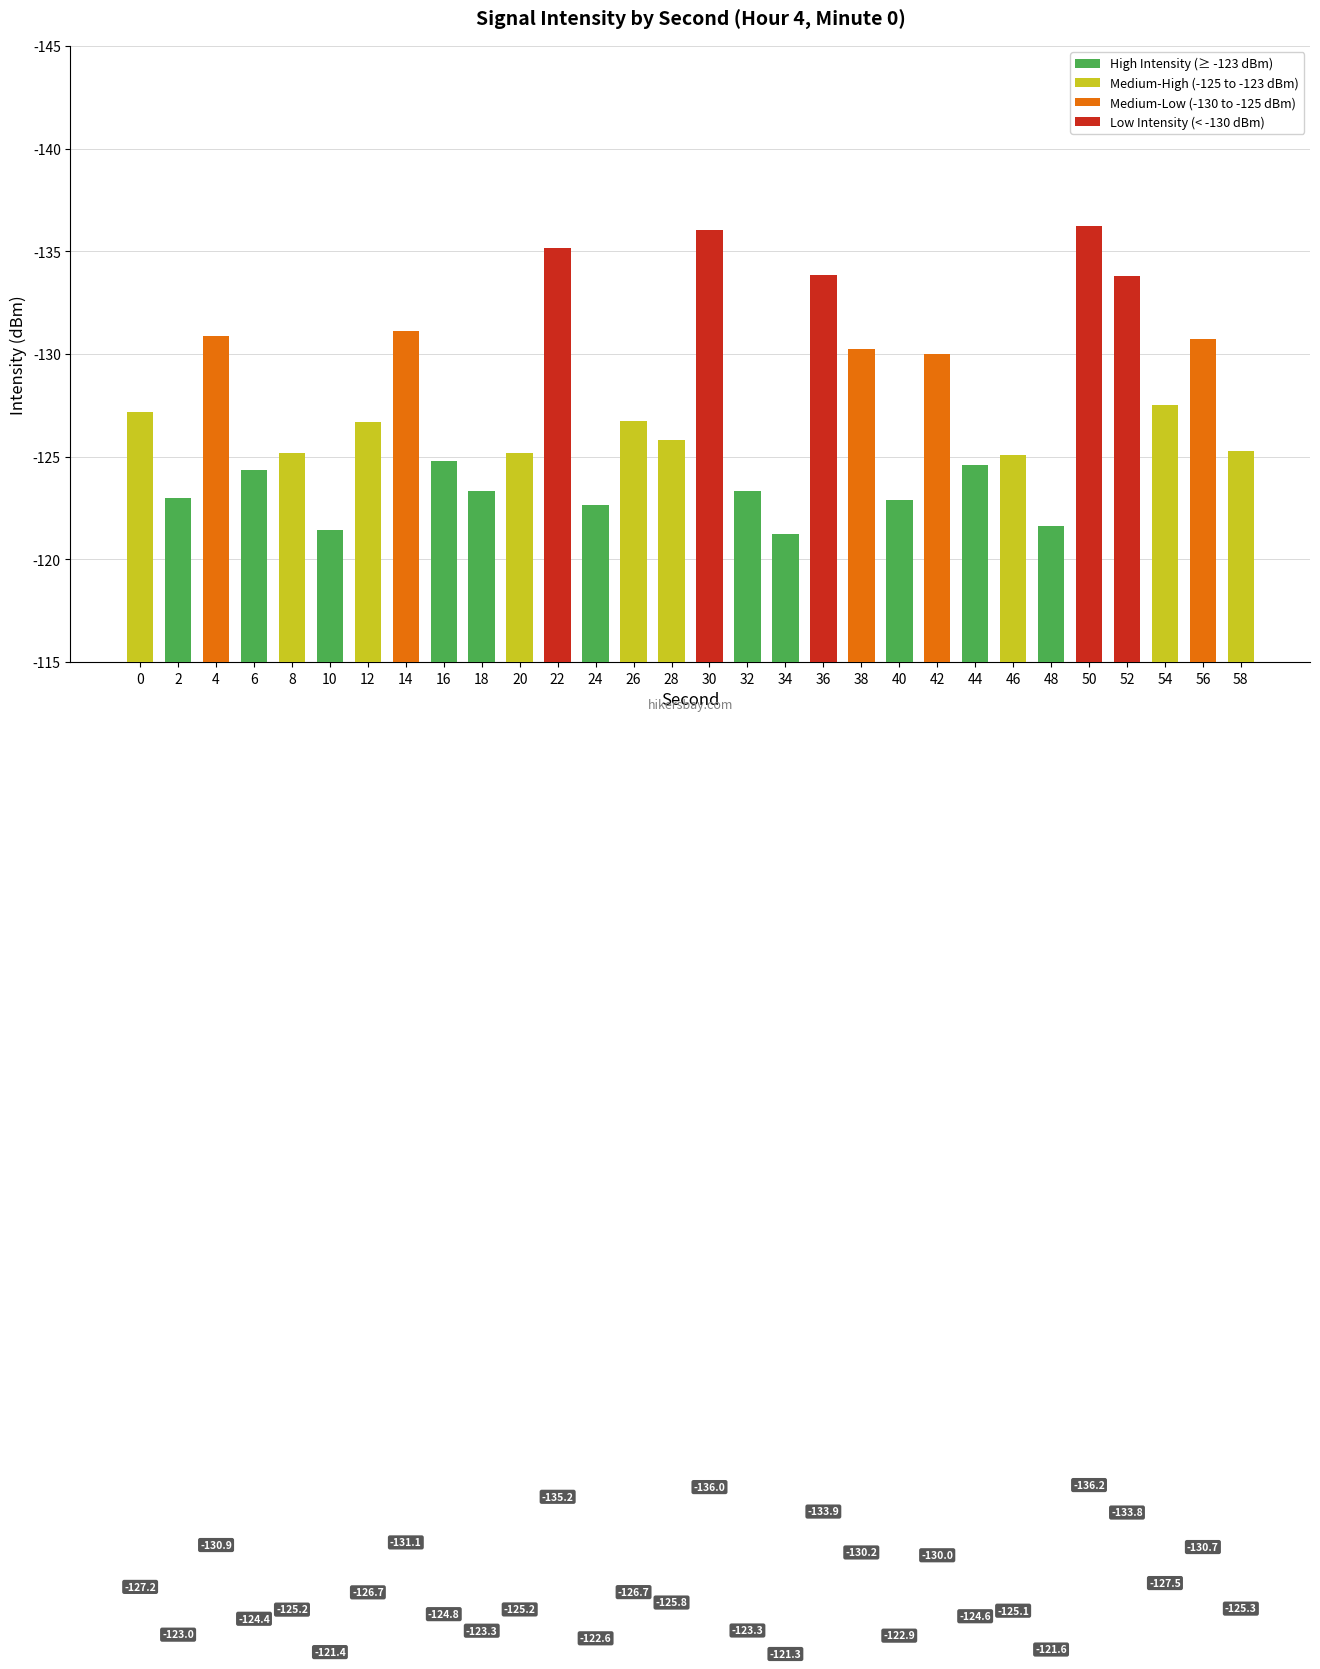

Are the bars horizontal?

No